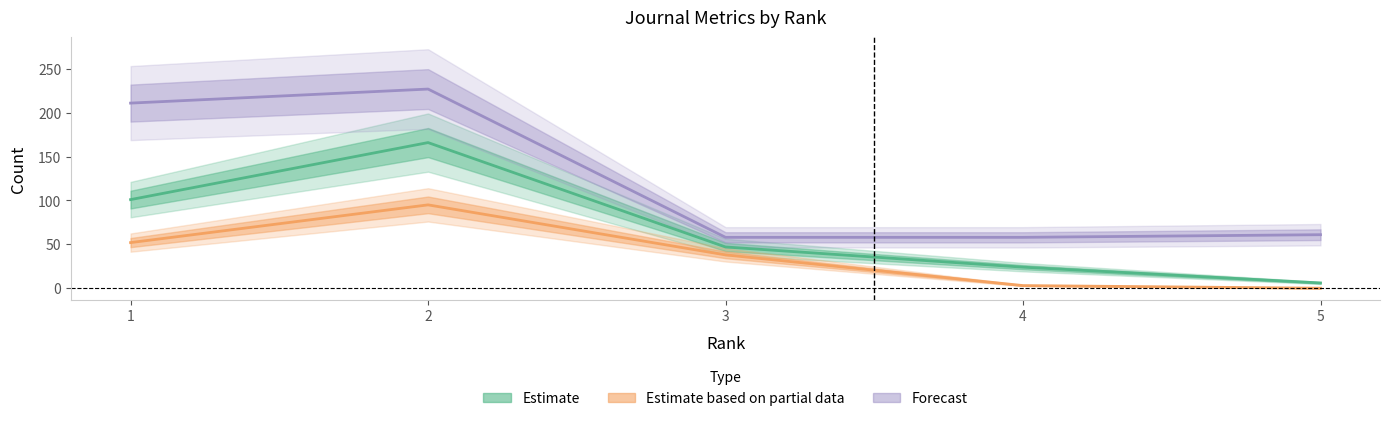

How many Estimate values are between 24 and 101?

3